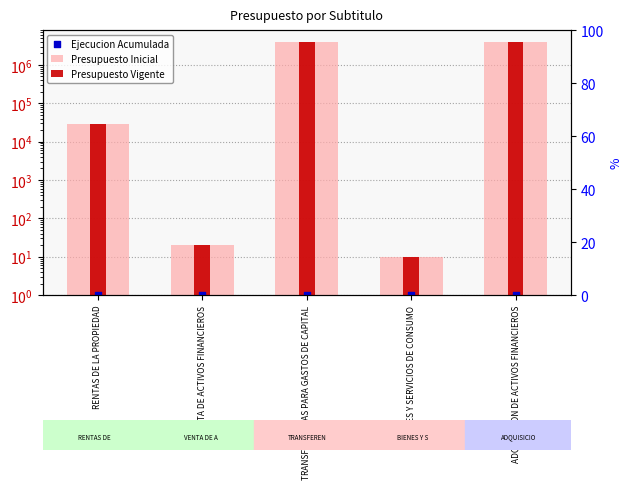

At how many categories does at least one series exceed 868011?

2